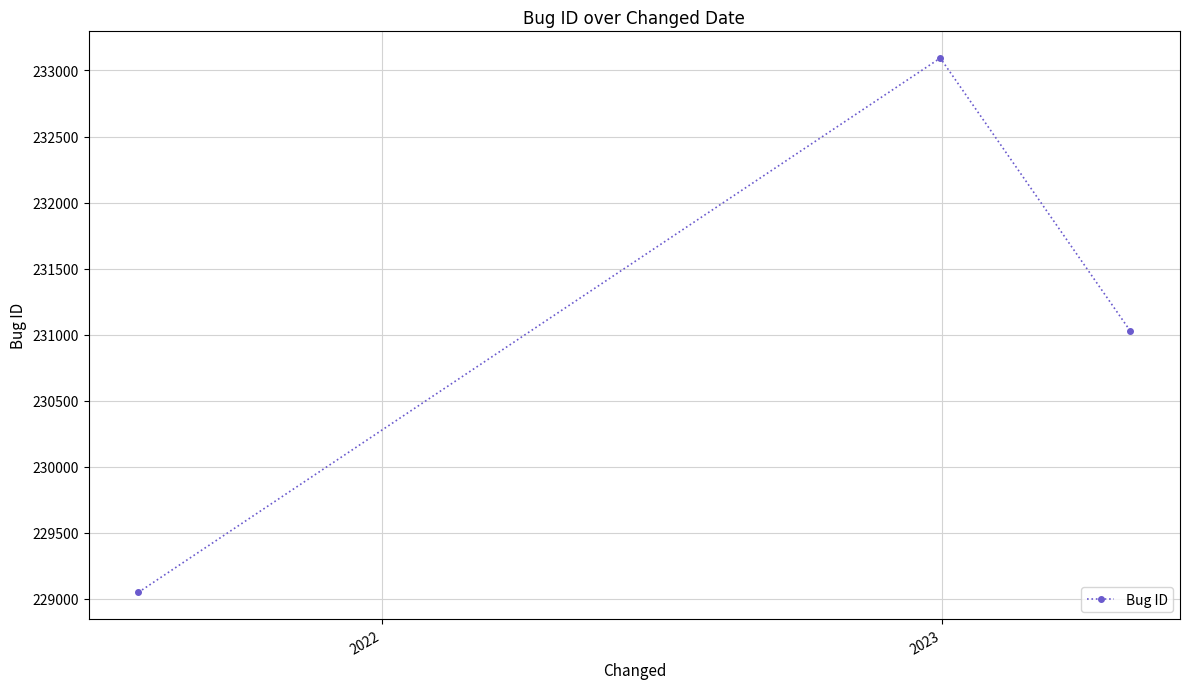

What is the maximum value shown in the chart?

233094